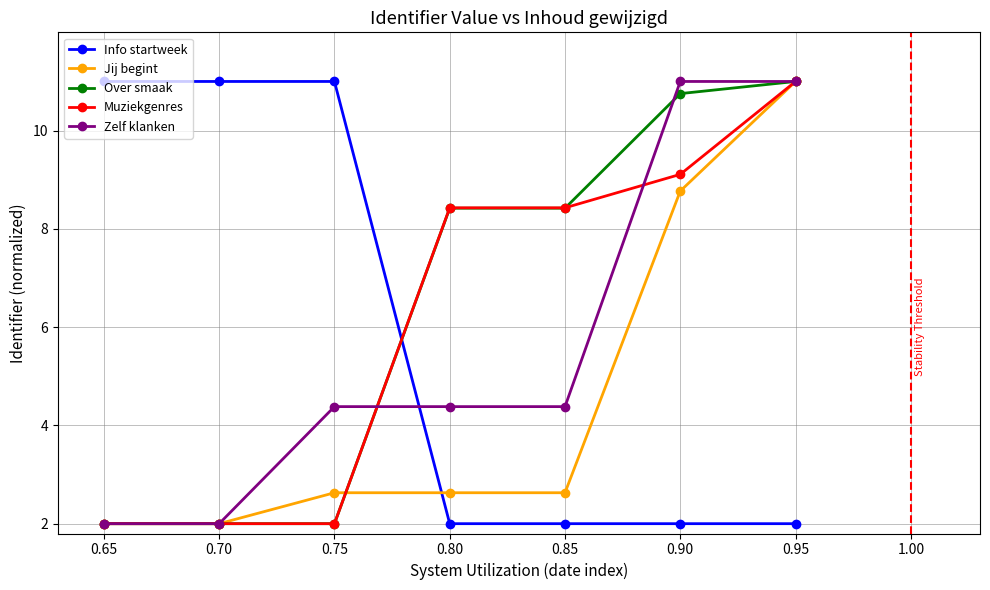

The Info startweek series shows 2.0 at 0.90. True or false?

True